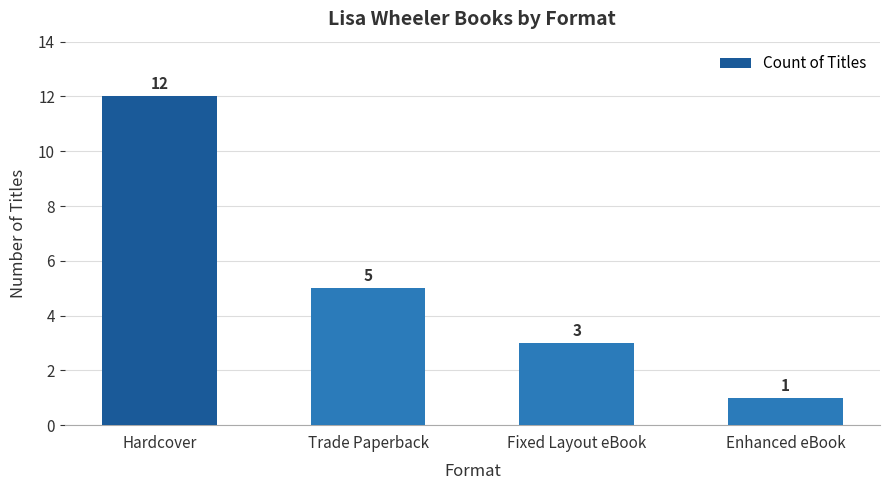

What is the label of the 2nd bar from the right?

Fixed Layout eBook